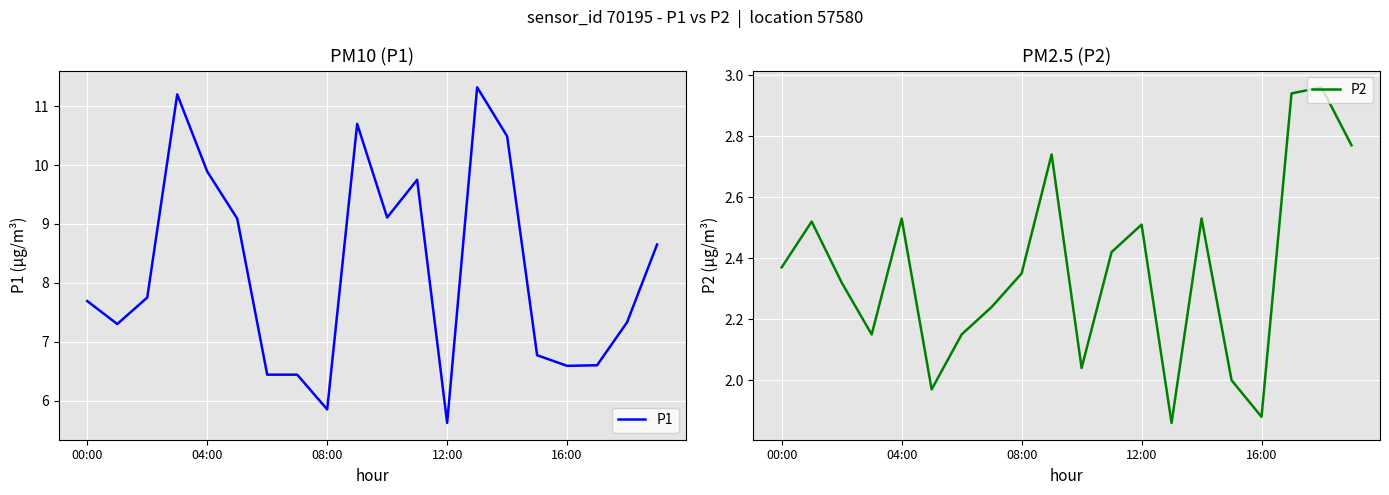

What is the lowest value of the P1 series?

5.6